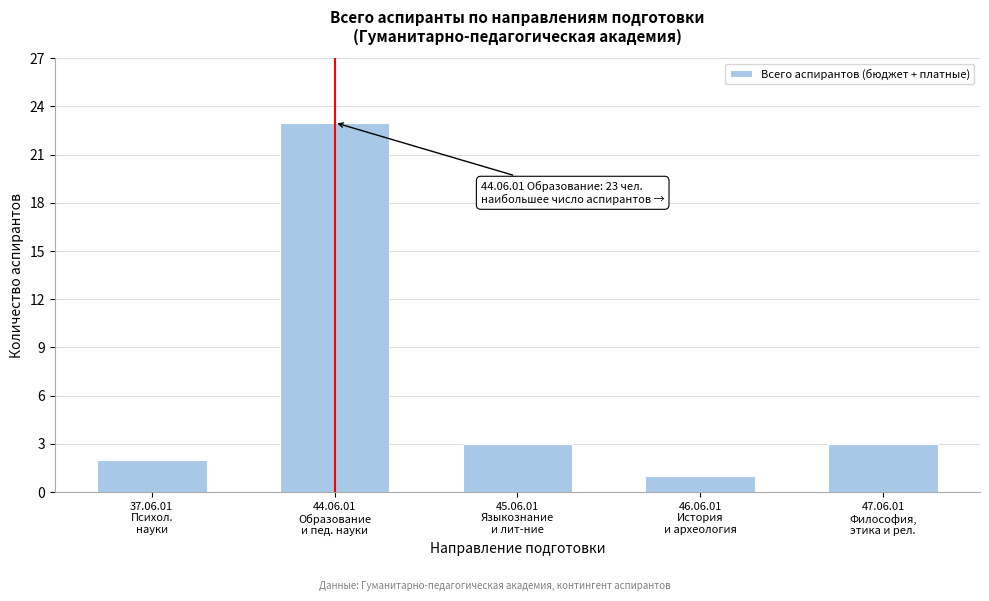

Reading left to right, list all the values displayed in this chart.

2	23	3	1	3